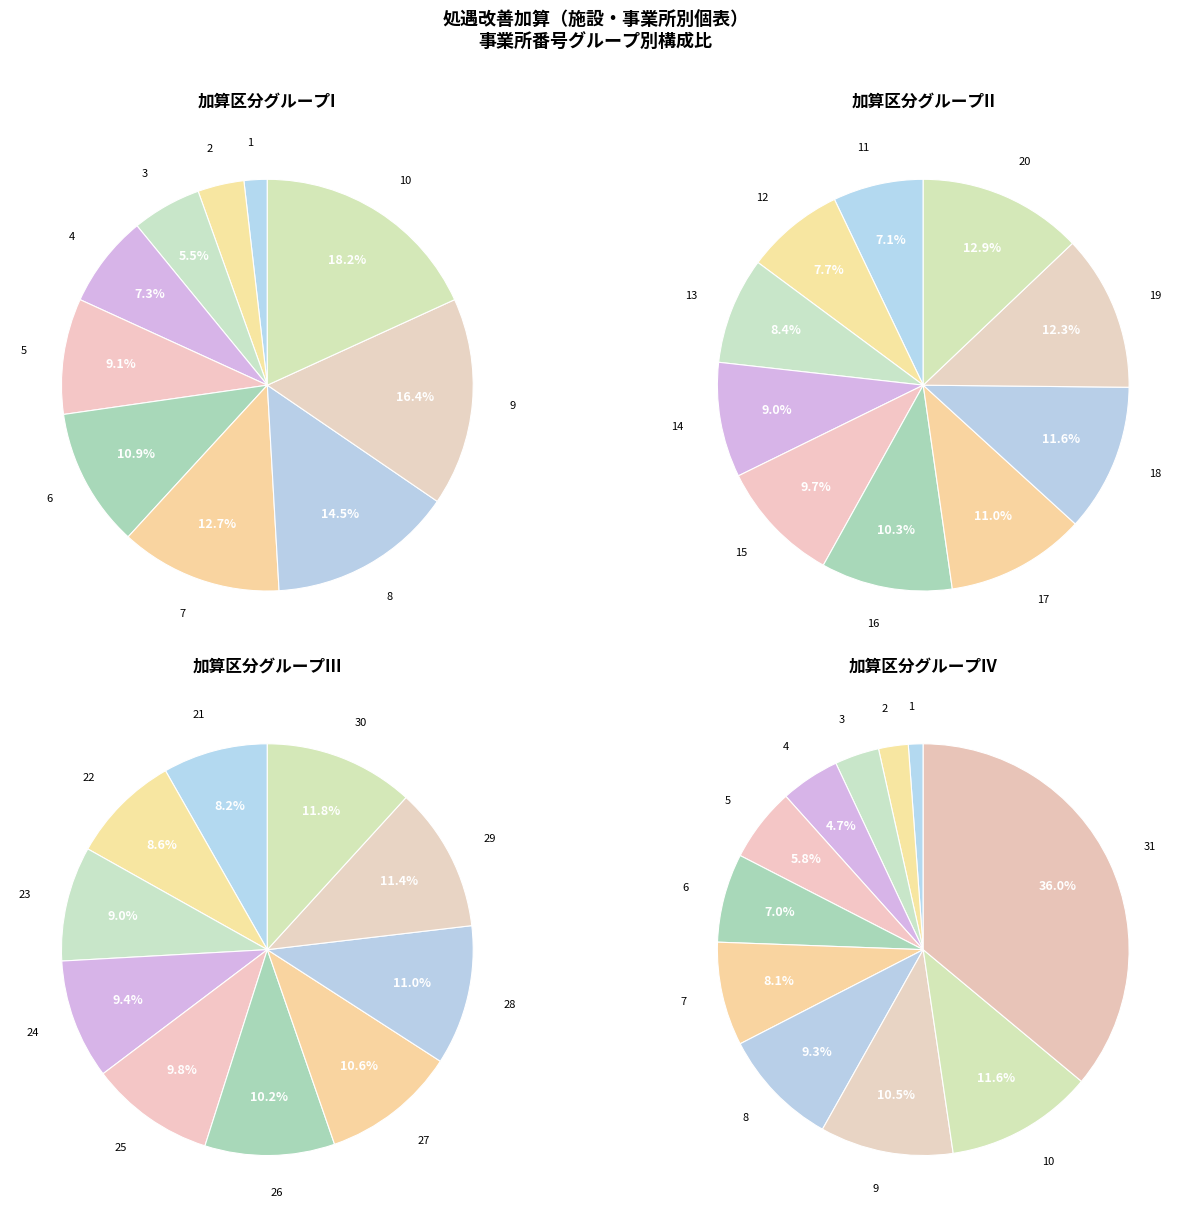

What is the change in value from 14 to 16?

+2